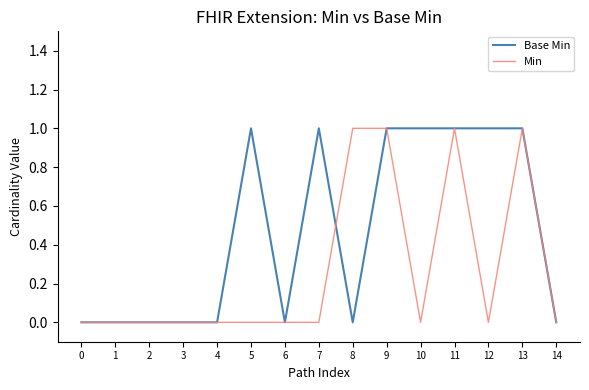

Rank the series by their average value, from lowest to highest.

Min, Base Min